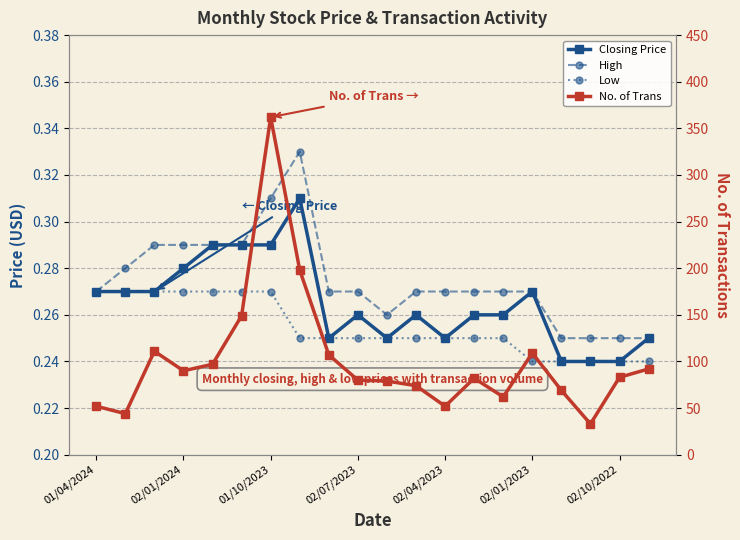

Is it true that No. of Trans equals 222.5 at 02/01/2023?

False